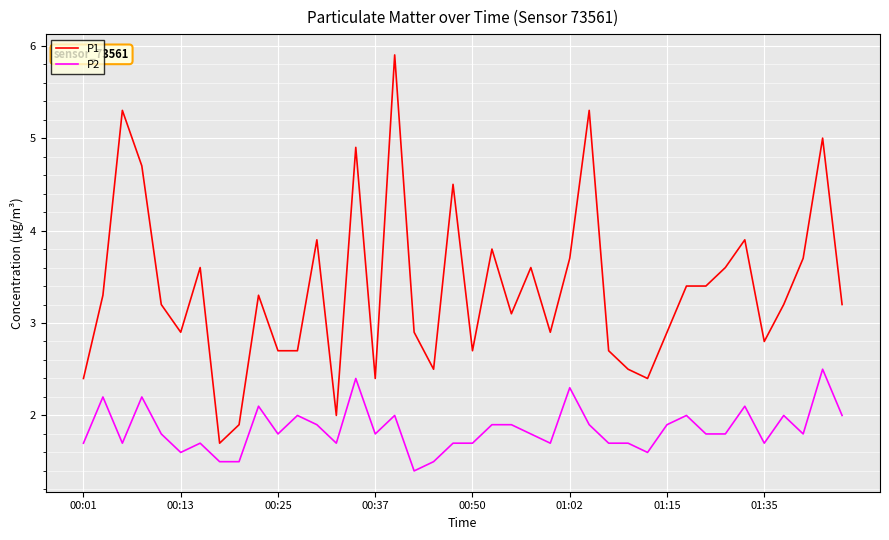

How many values in the P1 series exceed 3?

23